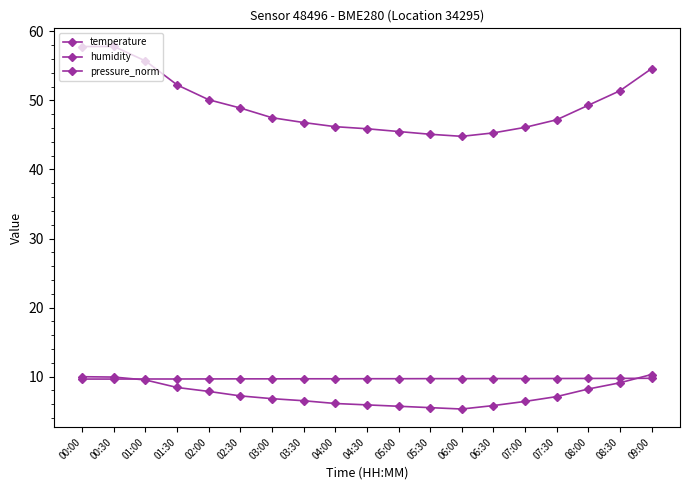

Is this an area chart (filled region under the line)?

No